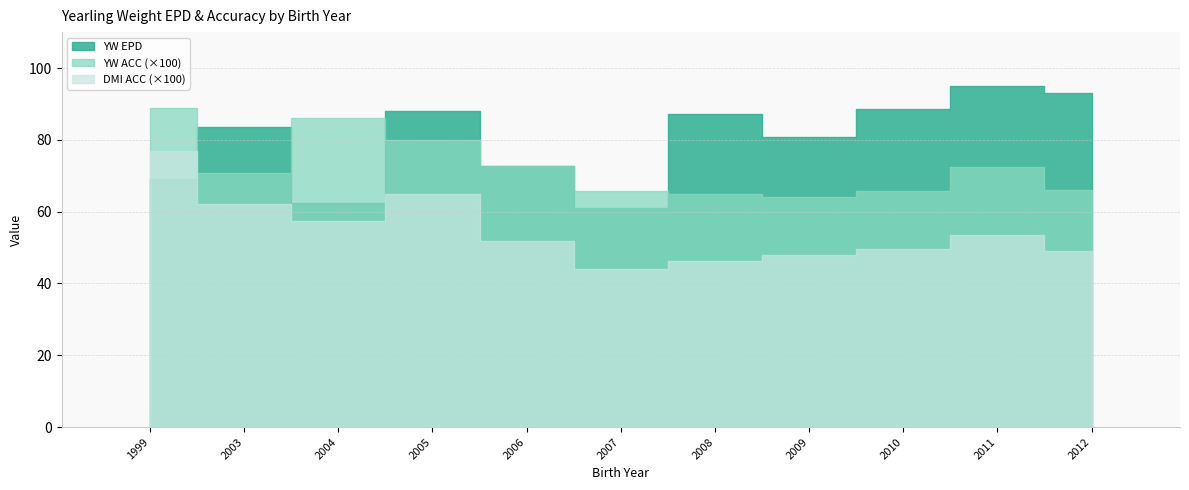

List the series in order of their peak value, highest first.

YW EPD, YW ACC, DMI ACC